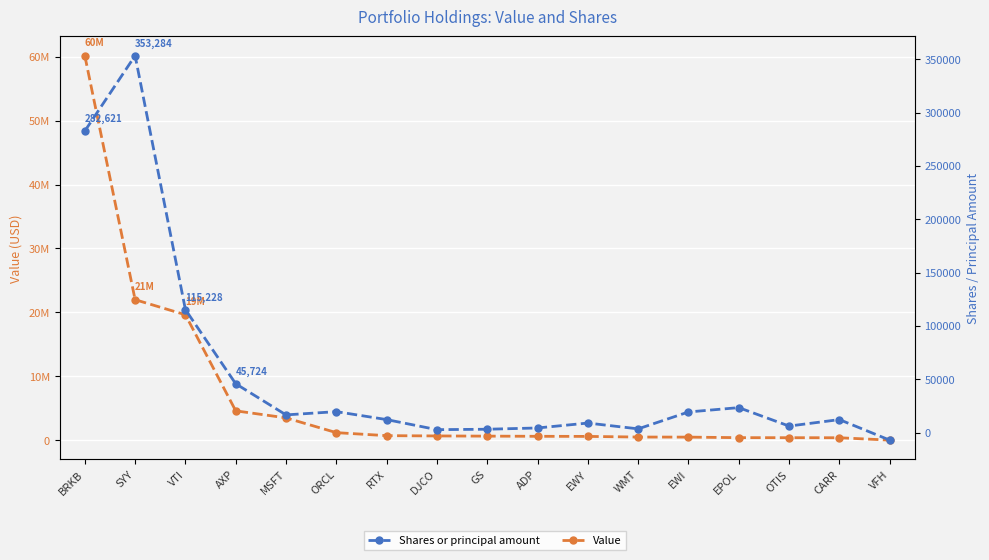

Is the value of Value at SYY greater than the value of Shares or principal amount at EWY?

Yes